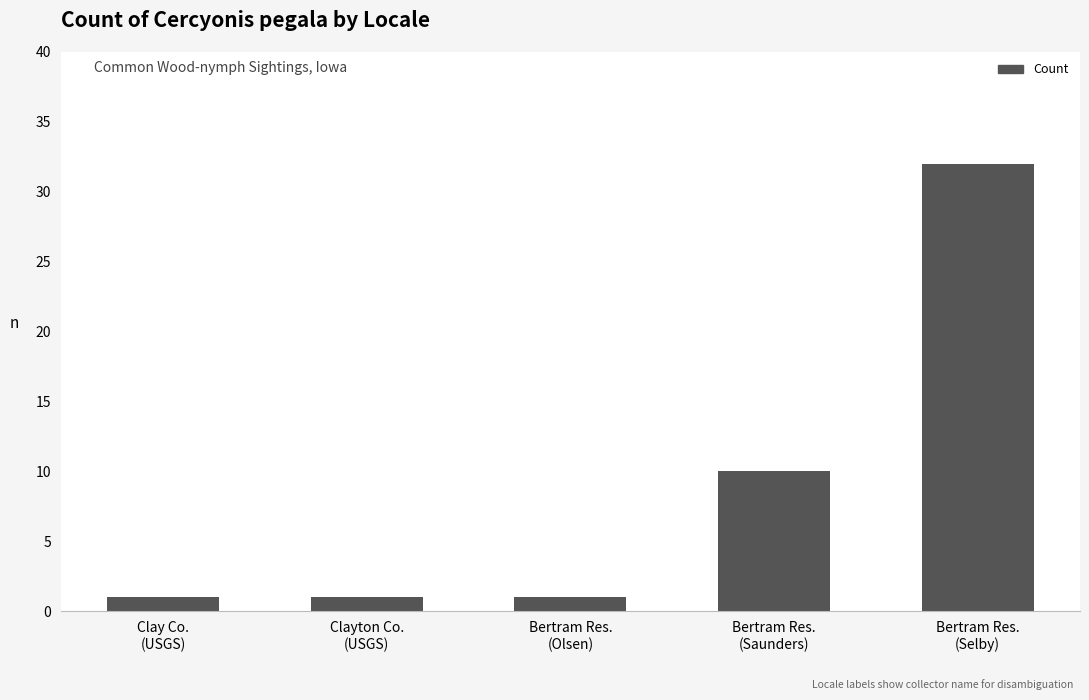

What is the maximum value shown in the chart?

32